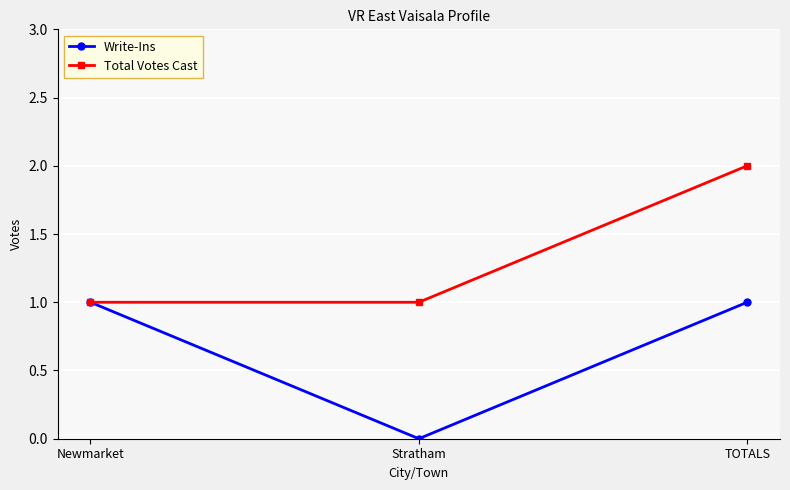

How many values in the Write-Ins series are below 1?

1